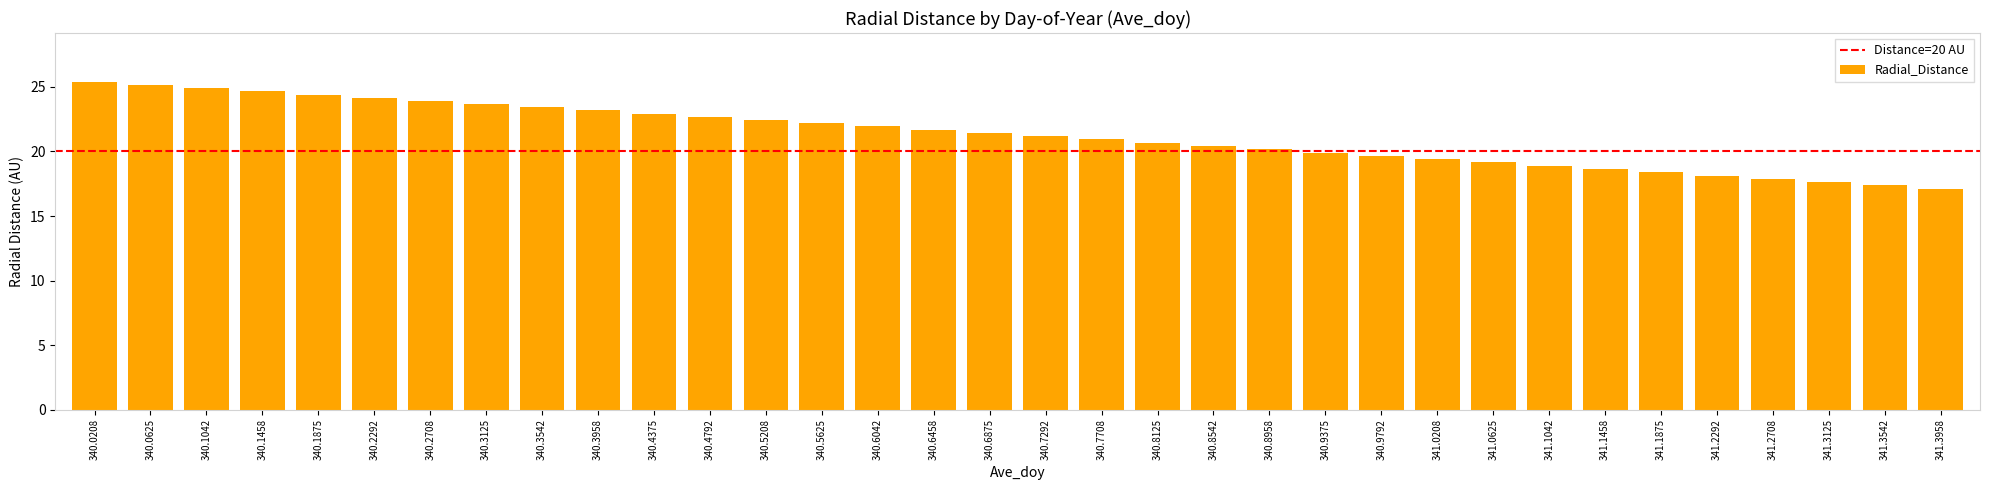

Which has a higher value, 340.1458 or 340.6875?

340.1458